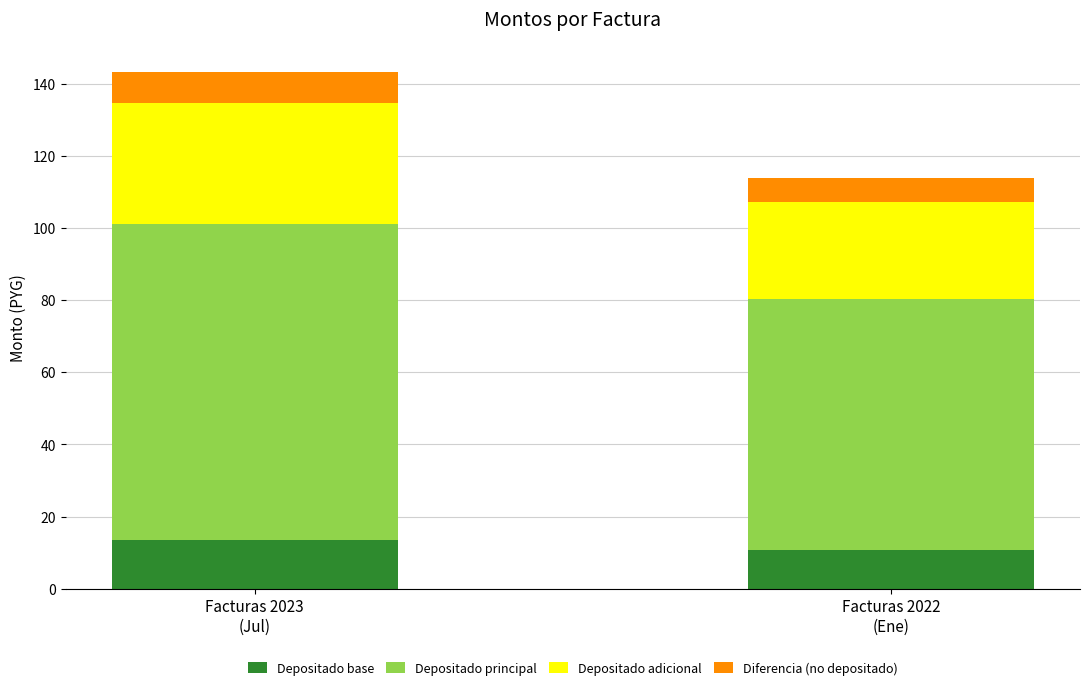

Reading left to right, list the values for the Depositado base series.

13.5	10.7